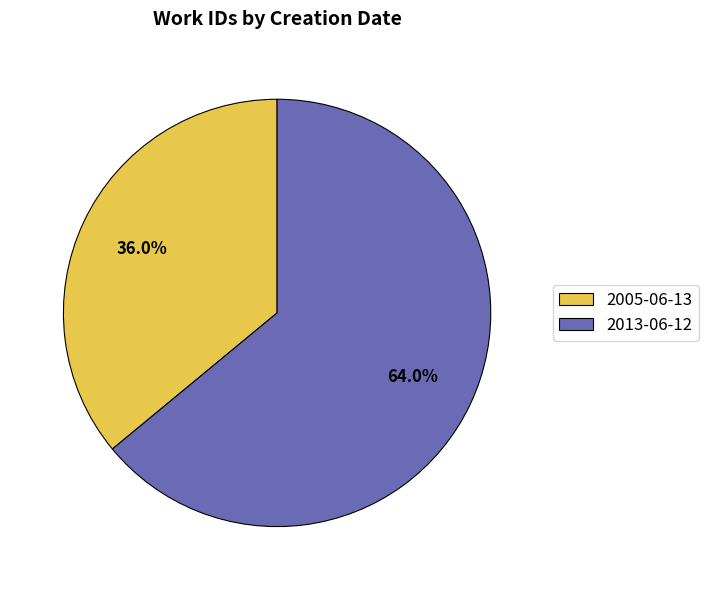

How much of the chart is everything except 2005-06-13?

64.0%